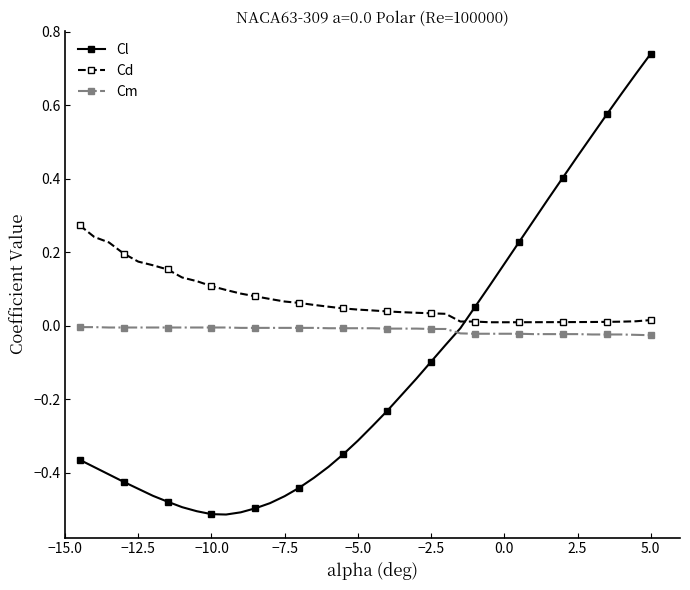

What is the difference between the maximum and minimum values in the Cl series?

1.3